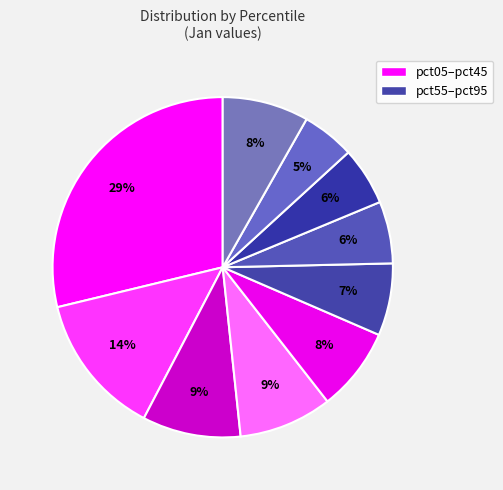

Which category has the biggest portion of the pie?

pct05